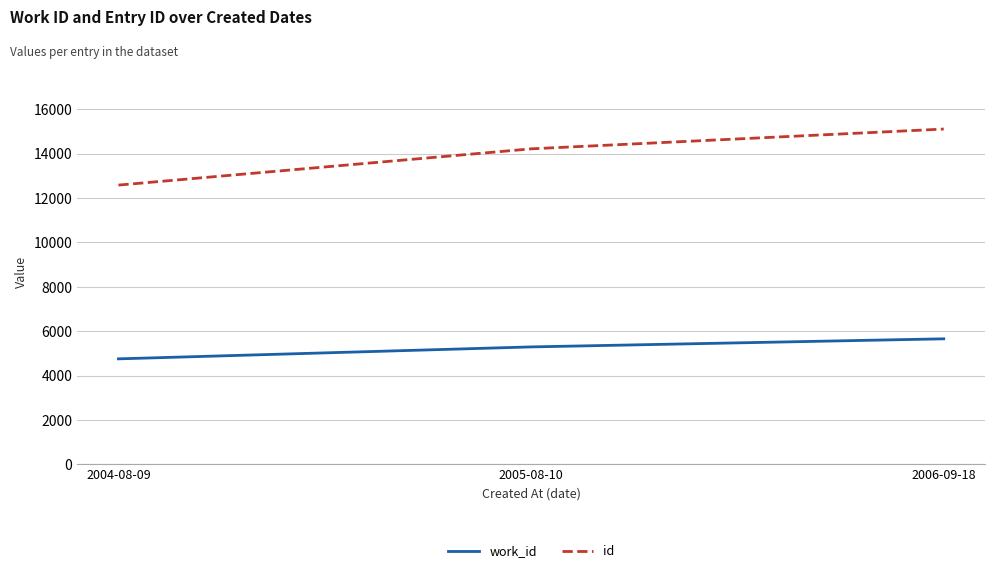

How many values in the id series are below 14218?

1